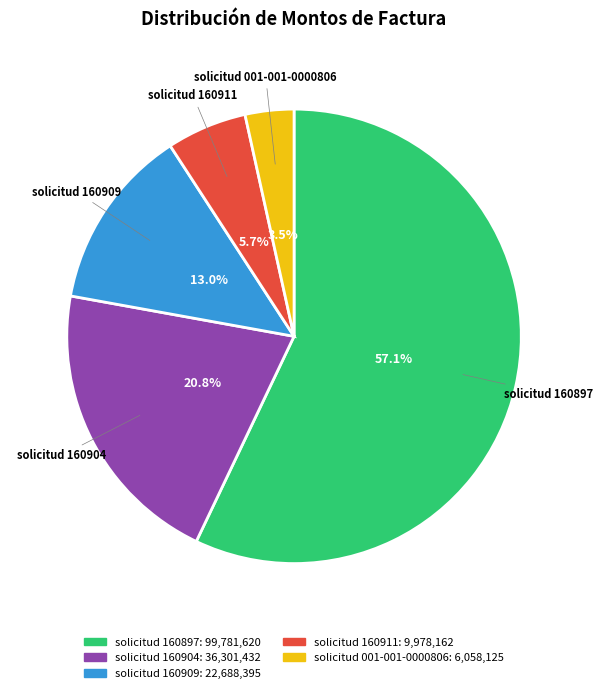

Which category accounts for the majority?

solicitud 160897